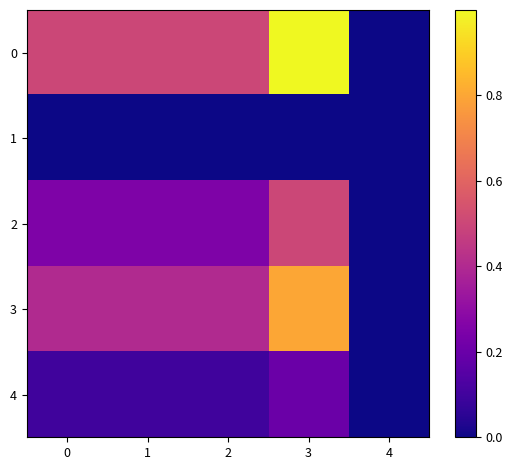

What is the difference between the highest and lowest values at 1?

0.5